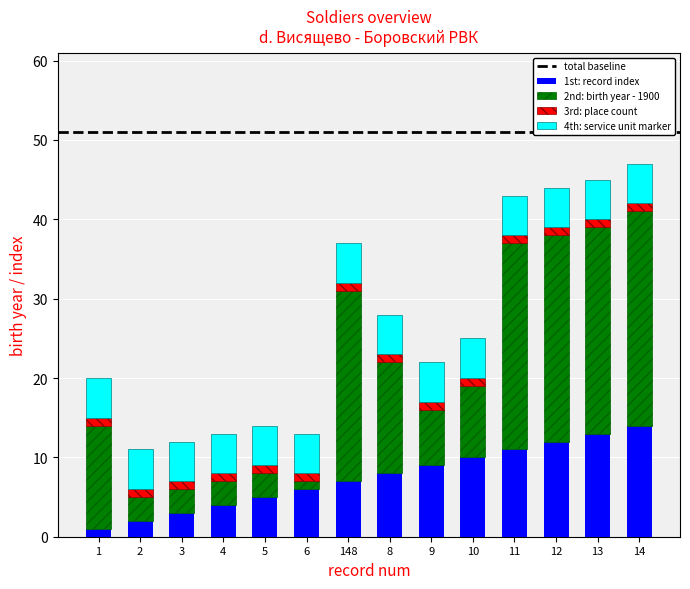

How many categories are shown in the chart?

14